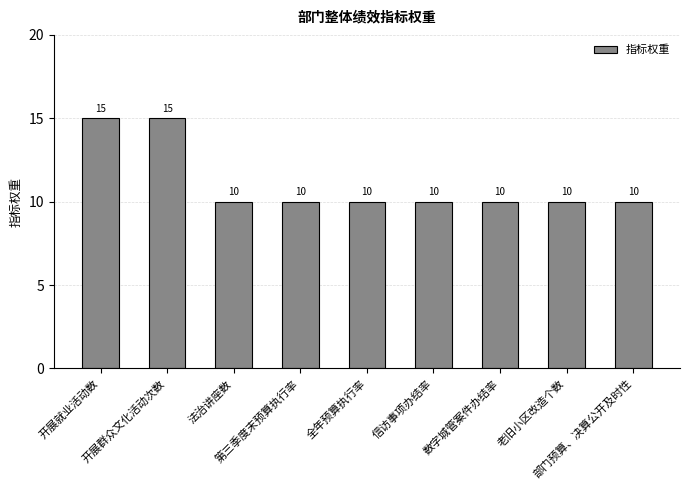

Is it true that the value at 法治讲座数 is 10?

True